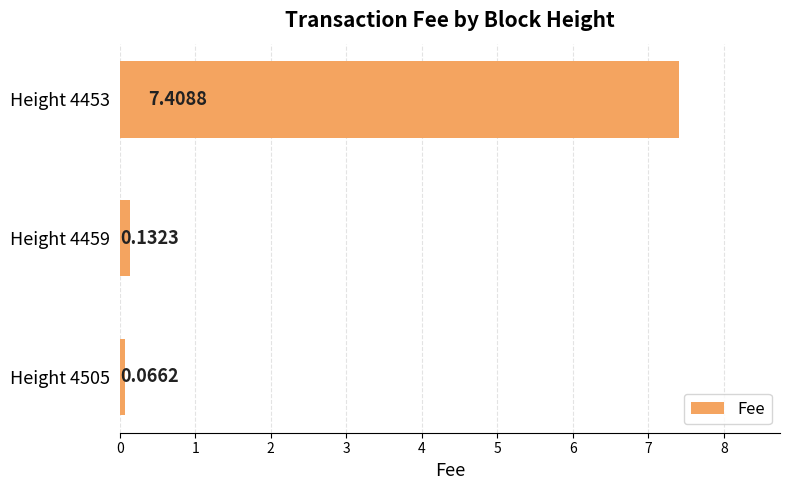

What is the average value?

2.5